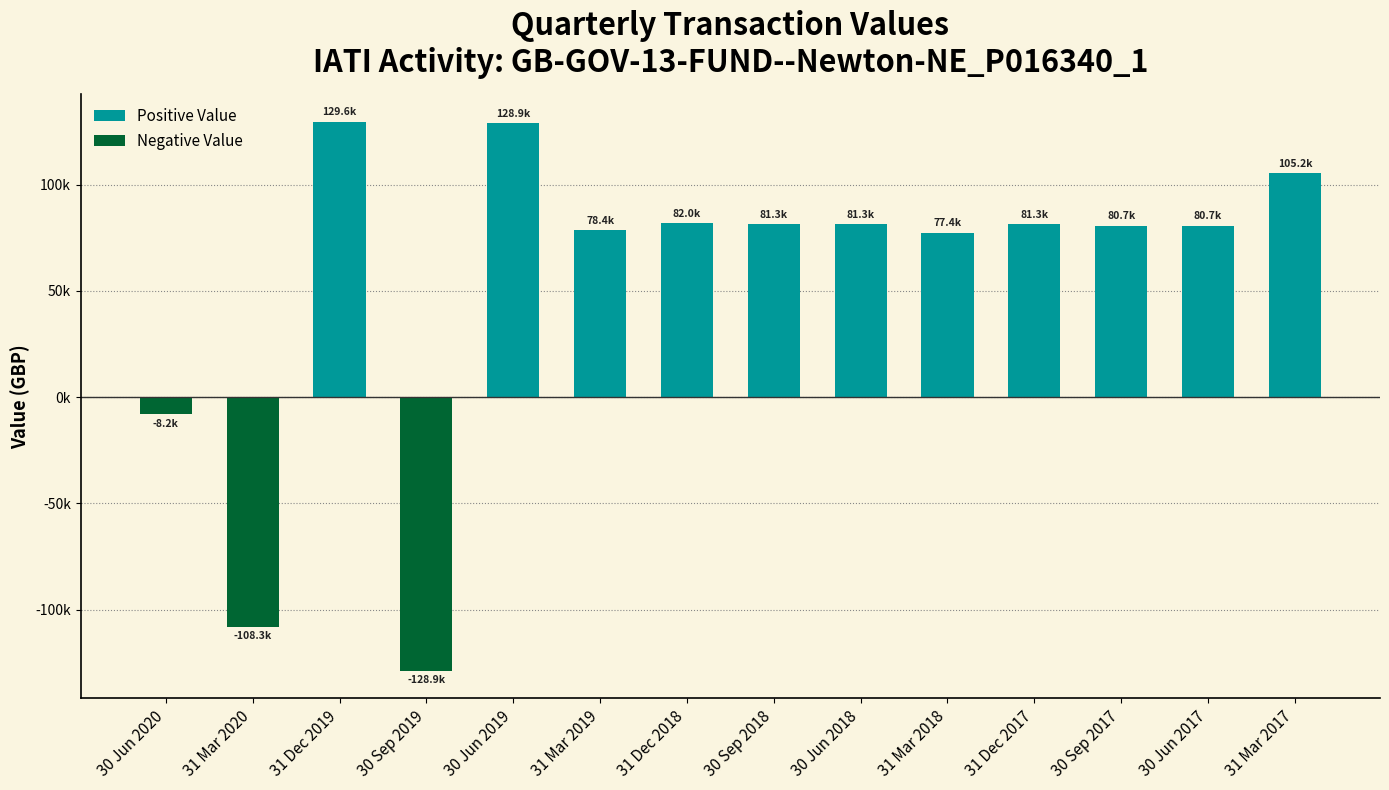

At how many categories does at least one series exceed 44248?

11